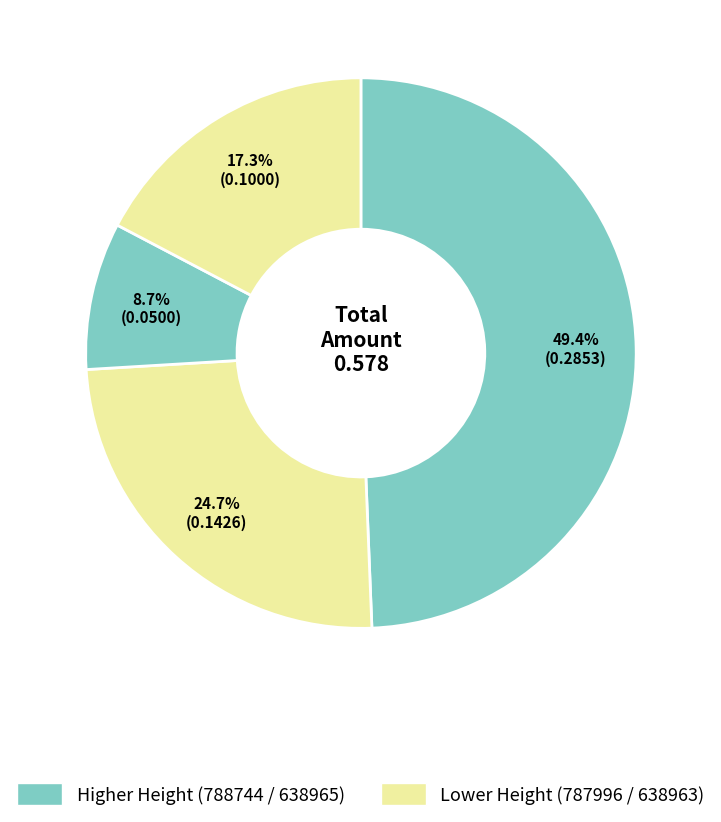

How many segments does this pie chart have?

4